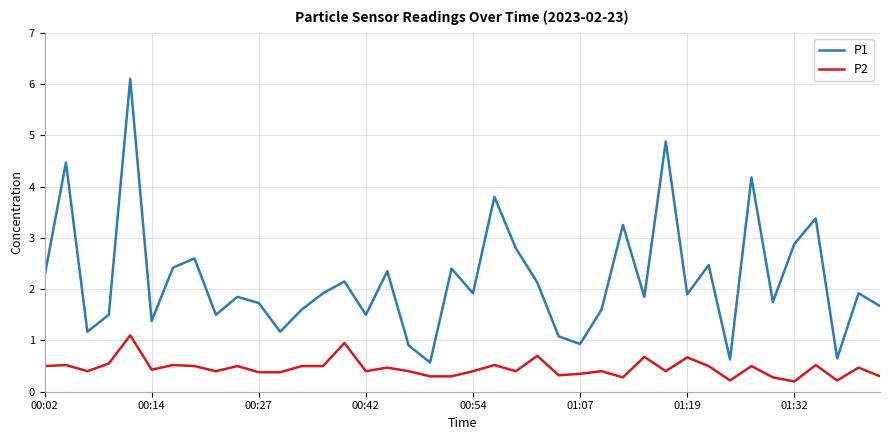

Which series has the largest range (max minus min)?

P1